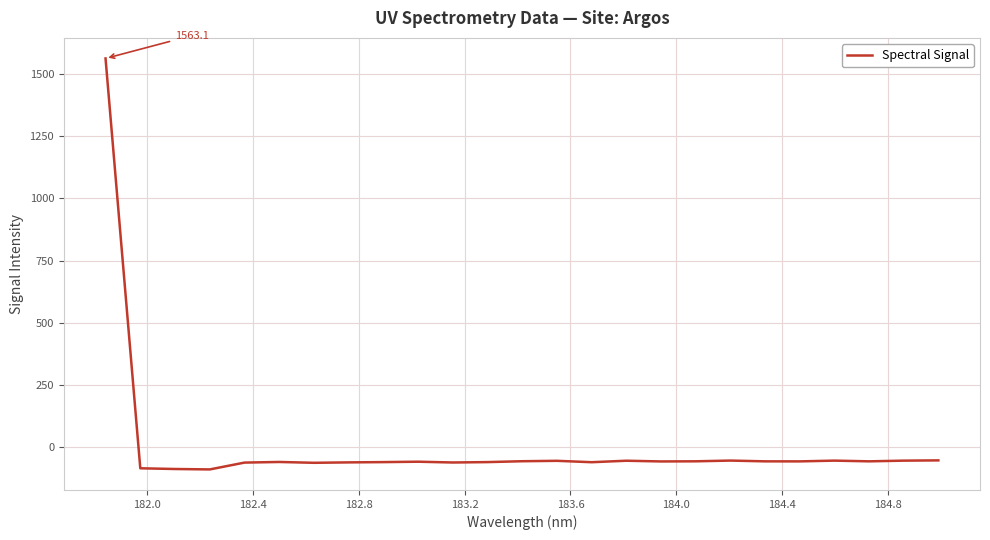

How many values exceed -57?

9